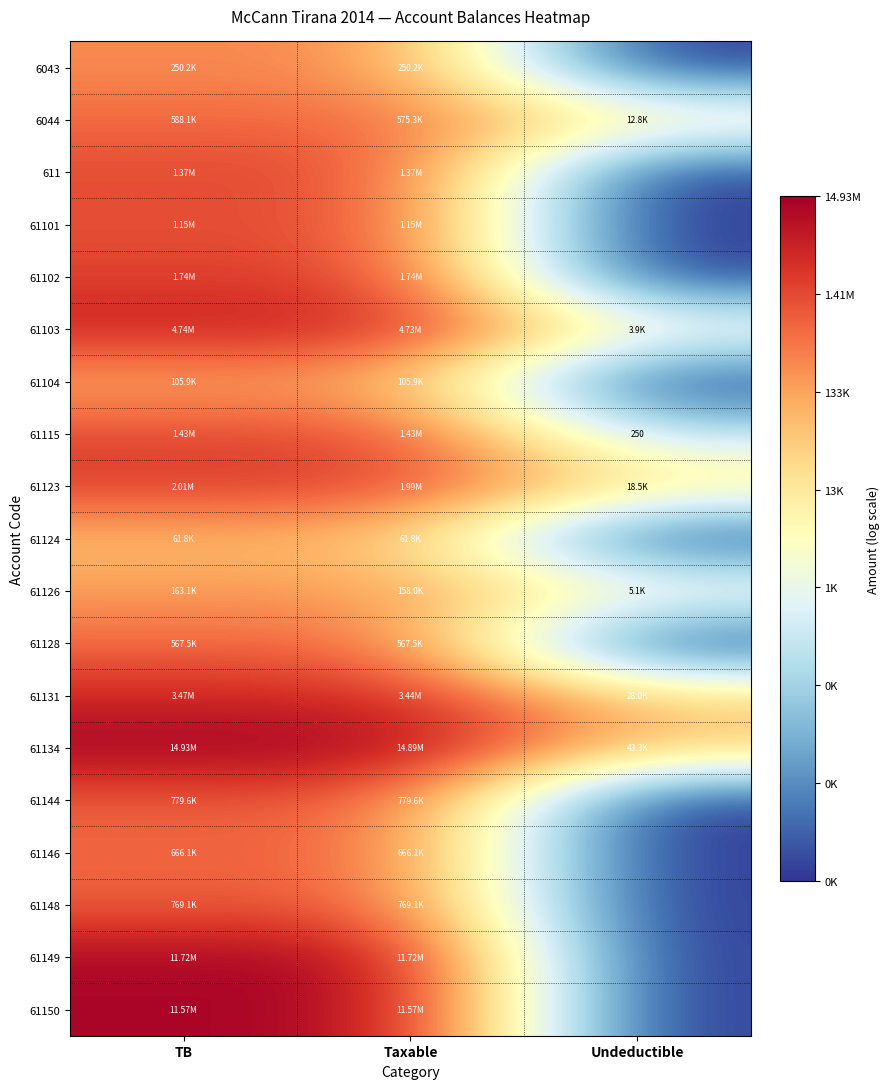

Which has a higher value, TB or Taxable?

TB